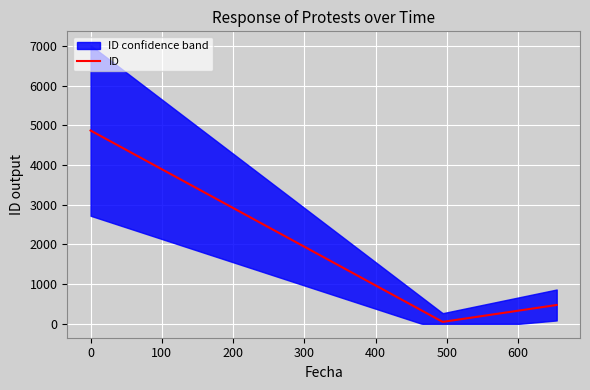

The value at 2015-07-06 is 809. True or false?

False